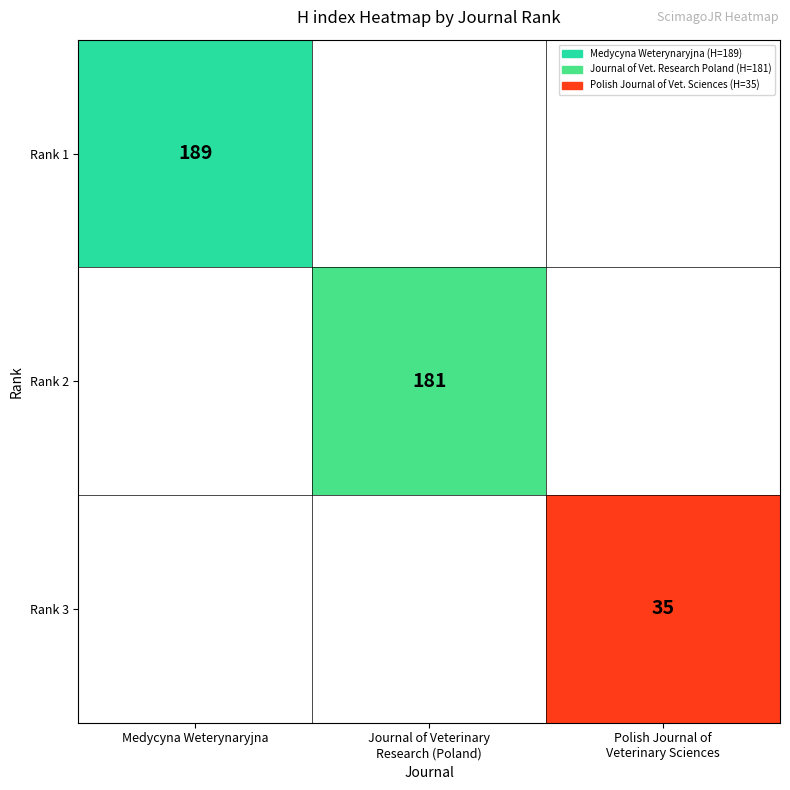

Rank the categories by Rank 1 value from highest to lowest.

Medycyna Weterynaryjna, Journal of Veterinary Research (Poland), Polish Journal of Veterinary Sciences